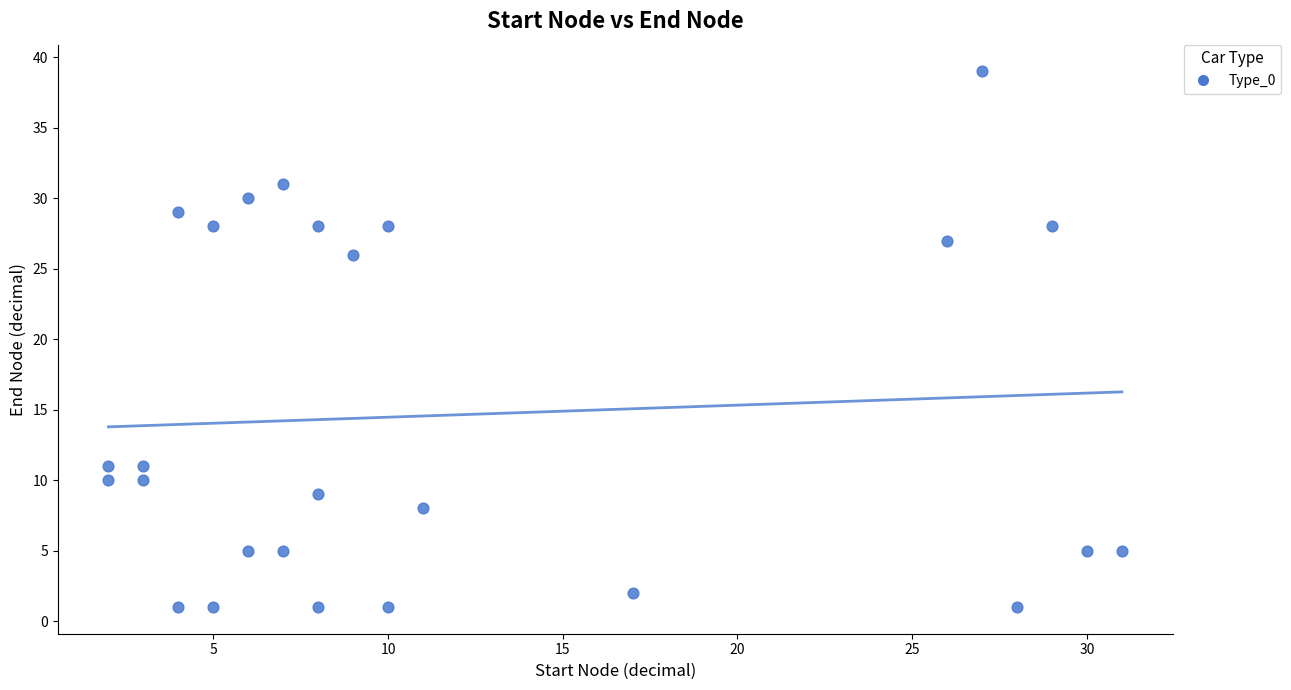

What is the range of Y values (max minus min)?

38